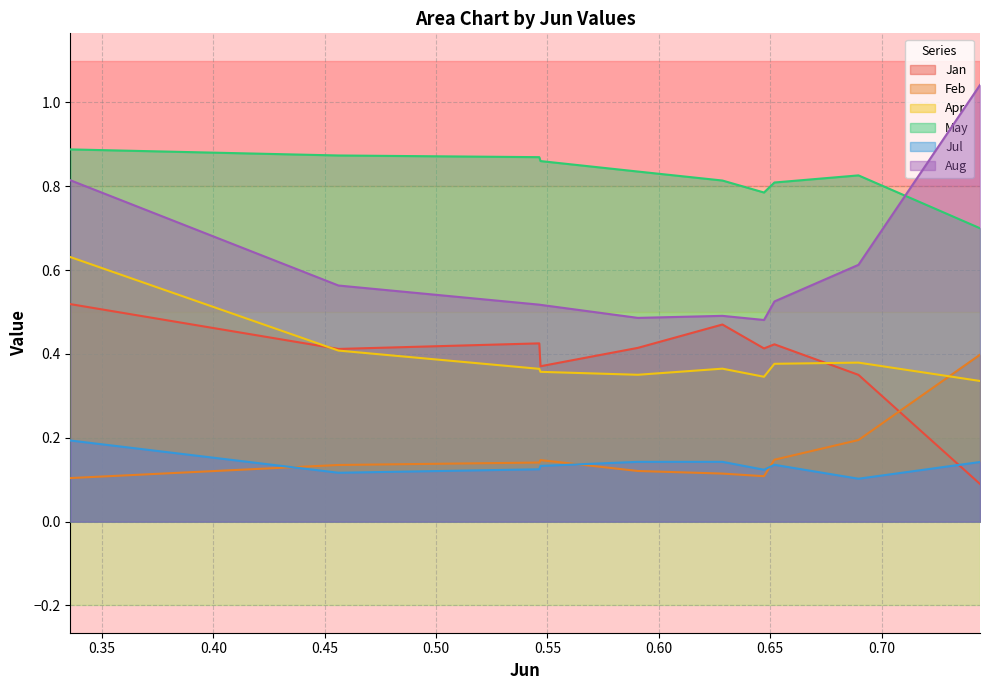

What is the sum of the Apr values at pct25 and pct85?

0.8